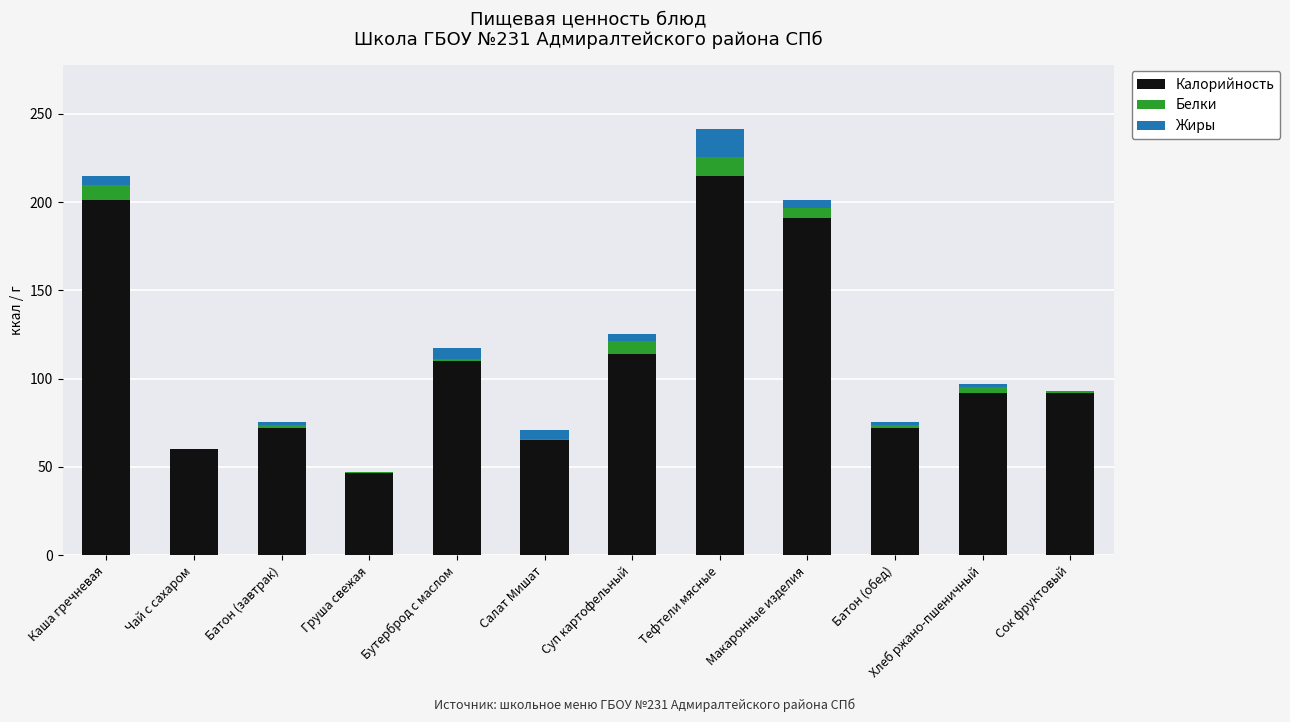

What is the sum of all Калорийность values?

1330.4